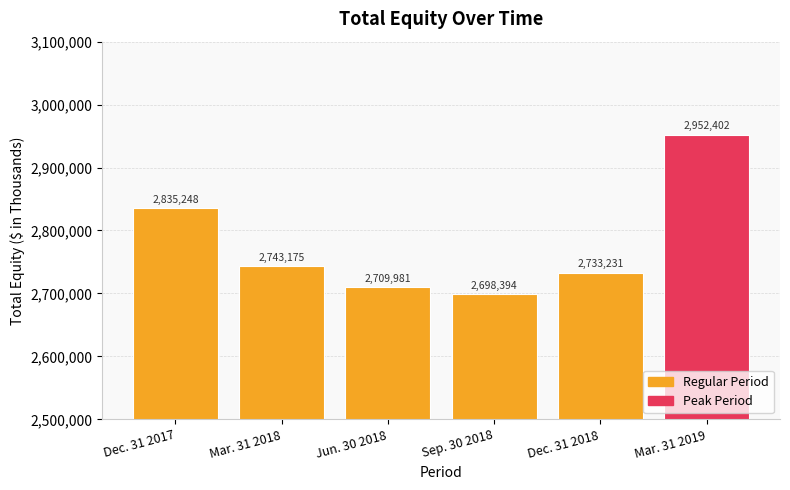

Which category has the highest value across all series?

Mar. 31 2019